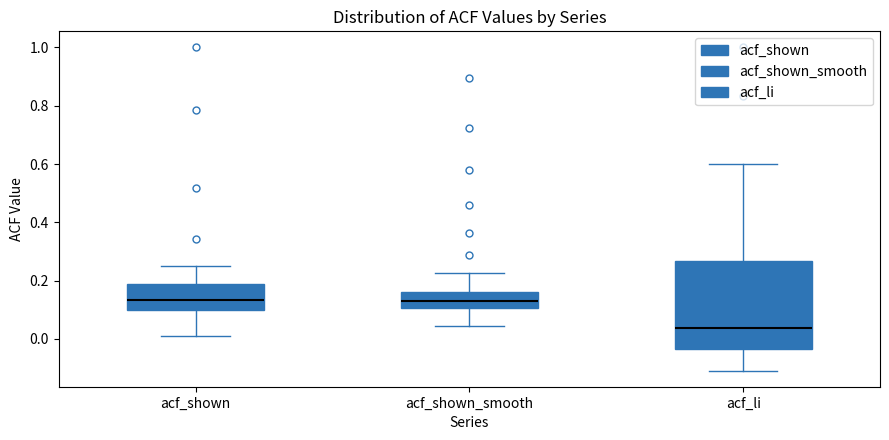

Reading left to right, transcribe this box plot: for each box, give where its median line is, the range the box spans, and where its two whiskers end, as read against the y-axis. The values are not printed on the chart, so give them approximately, as read against the axis.

acf_shown: median 0.14, box 0.10 to 0.18, whiskers 0.02 to 0.26
acf_shown_smooth: median 0.12, box 0.10 to 0.16, whiskers 0.04 to 0.22
acf_li: median 0.04, box -0.04 to 0.26, whiskers -0.10 to 0.60